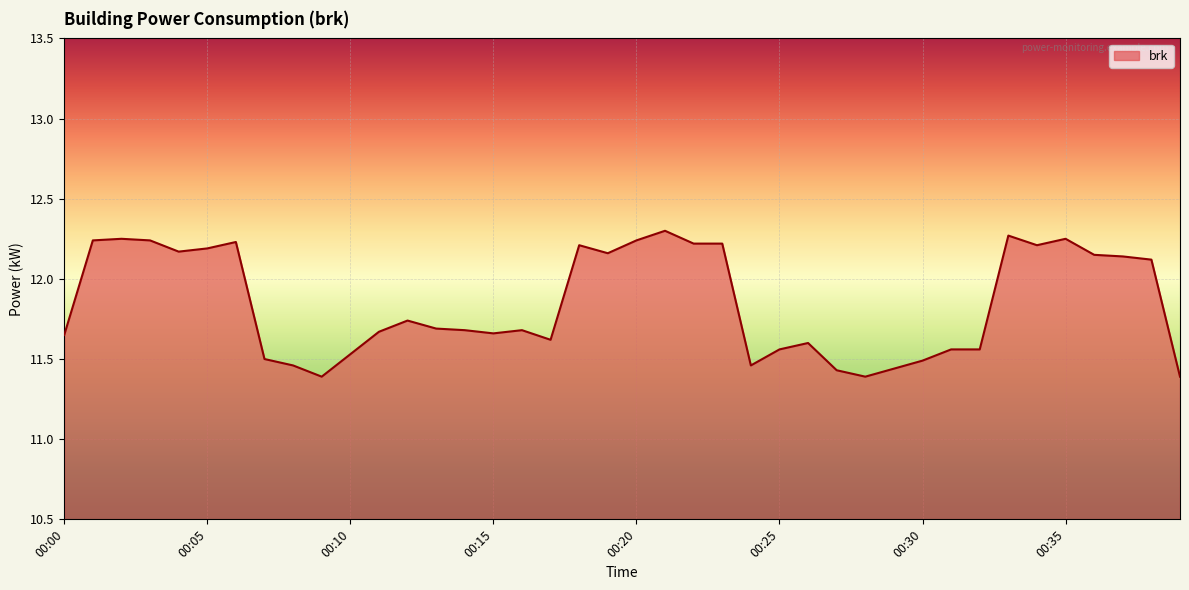

What is the difference between the maximum and minimum values?

0.9